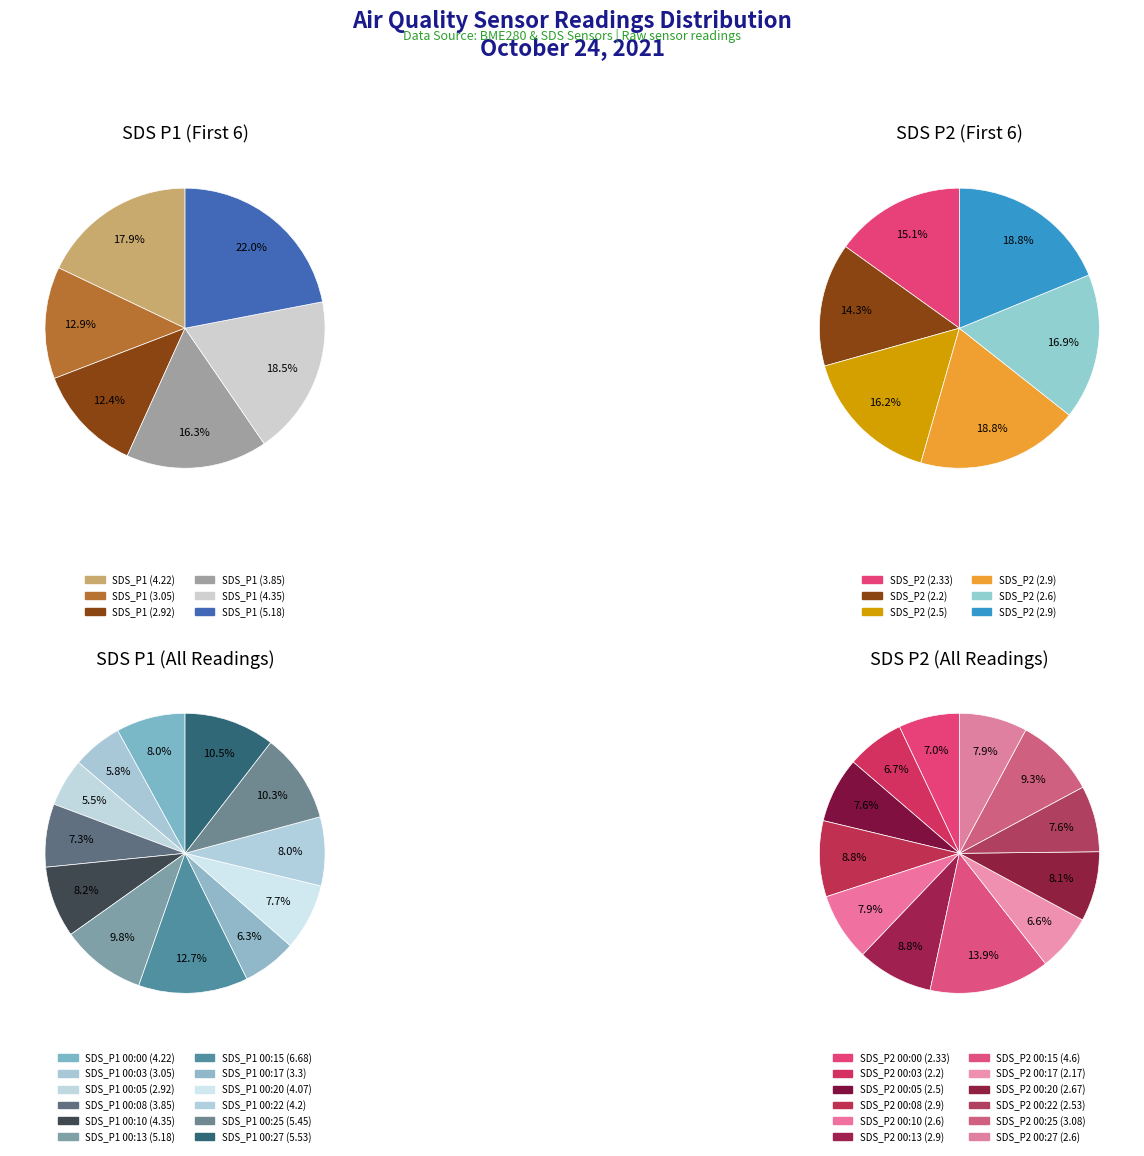

What is the difference between the highest and lowest values at 00:13?

2.3